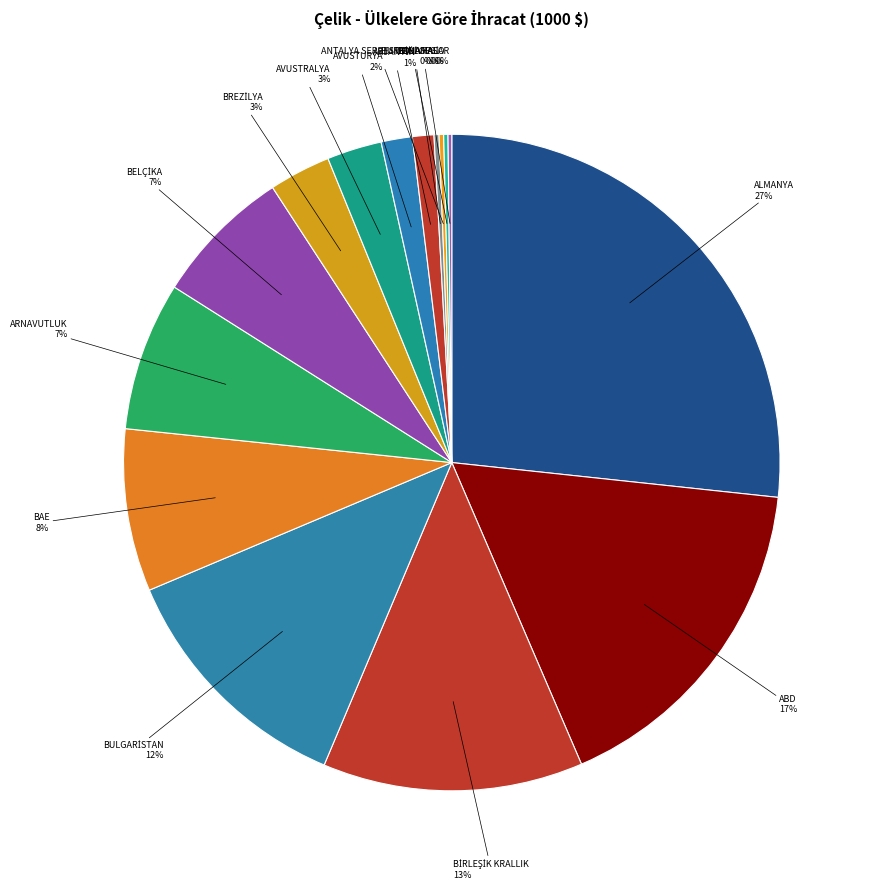

To the nearest percent, what percentage of the pie is AVUSTRALYA?

3%